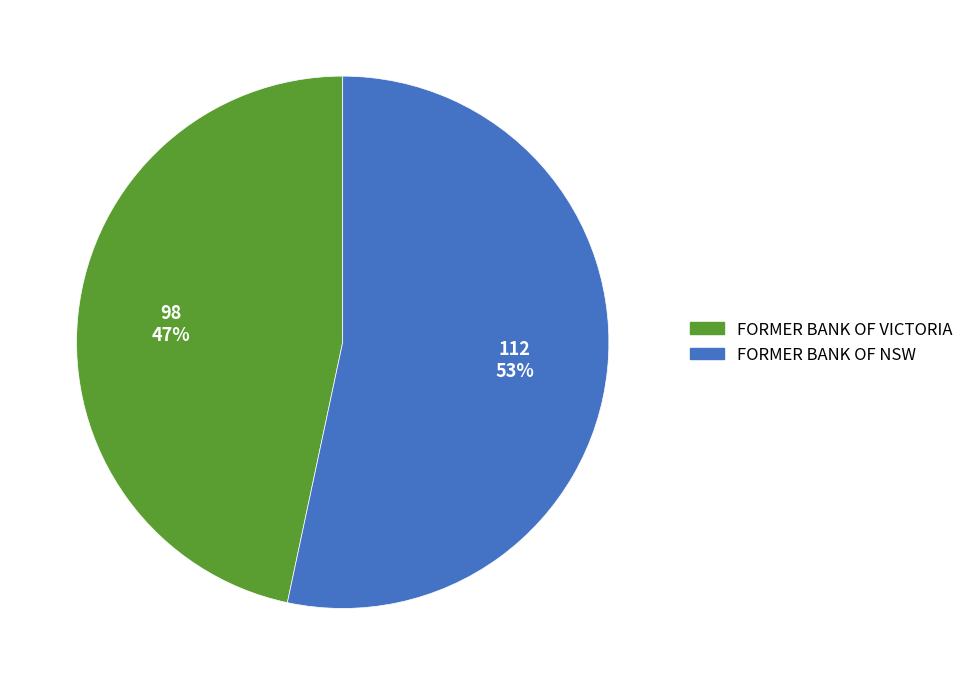

True or false: FORMER BANK OF VICTORIA accounts for 47% of the total.

True